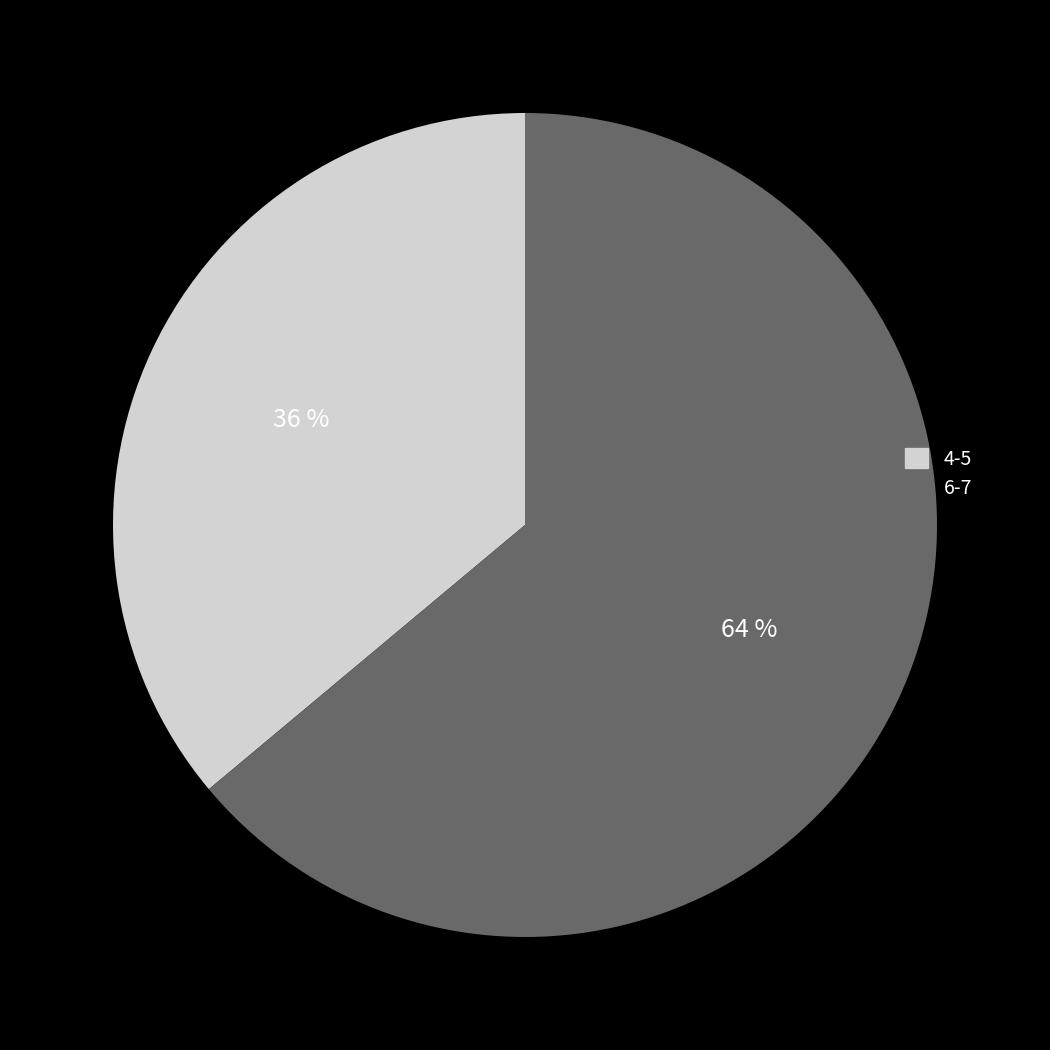

Does any single category account for the majority?

Yes